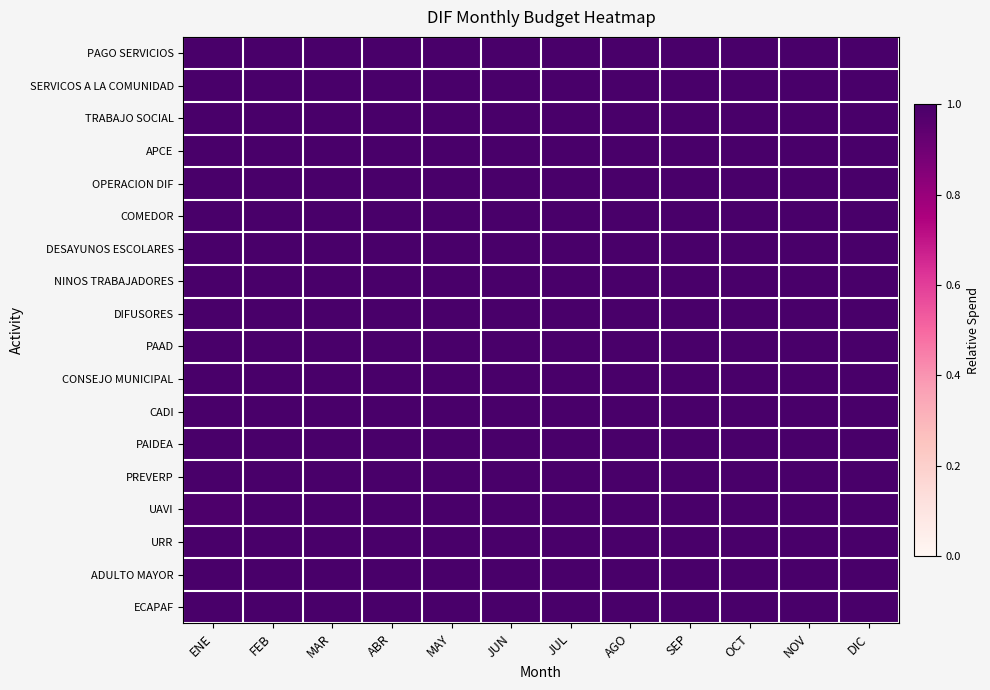

What is the total value across all series at AGO?

18.0